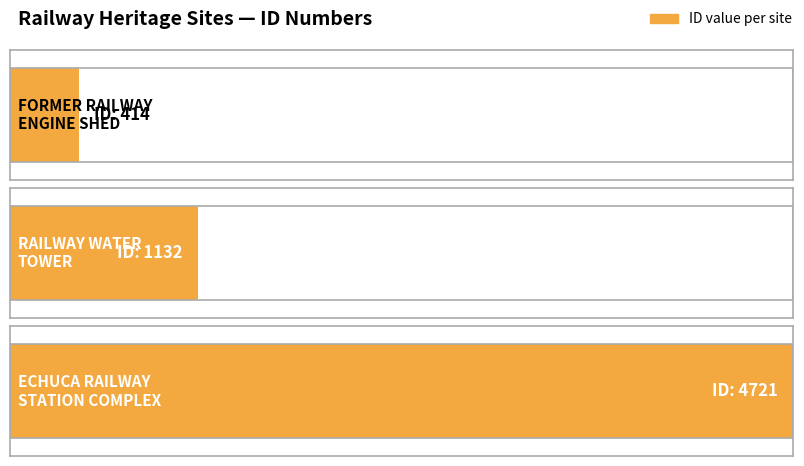

Between RAILWAY WATER TOWER and ECHUCA RAILWAY STATION COMPLEX, which is larger?

ECHUCA RAILWAY STATION COMPLEX